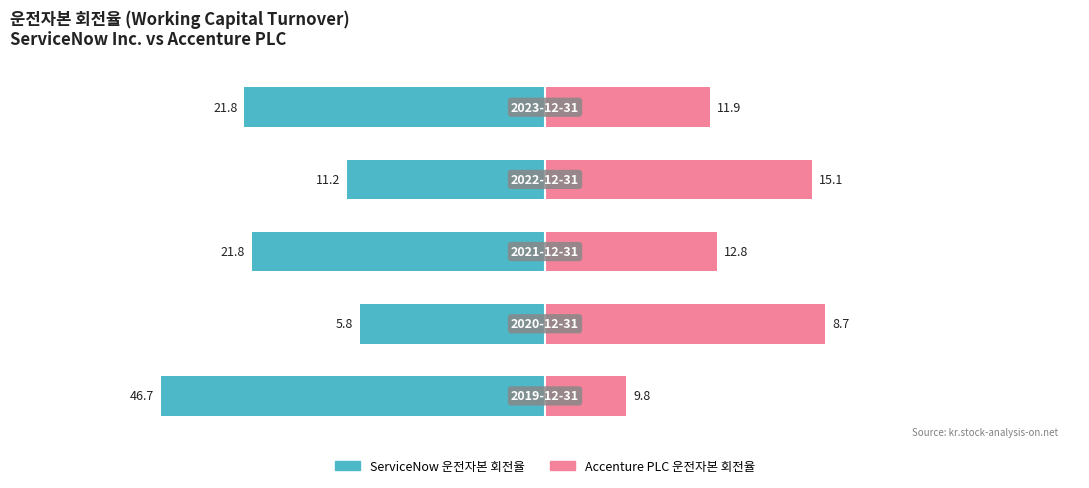

Which series has the largest range (max minus min)?

ServiceNow (운전자본 회전율)